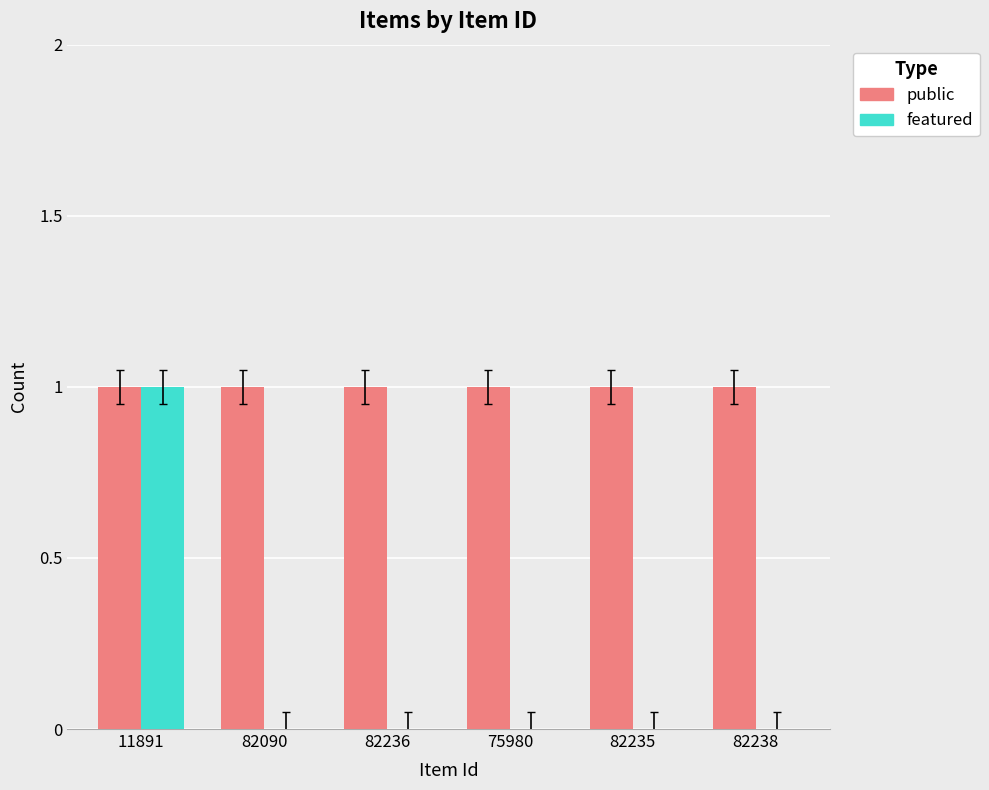

How many distinct data groups are displayed?

2